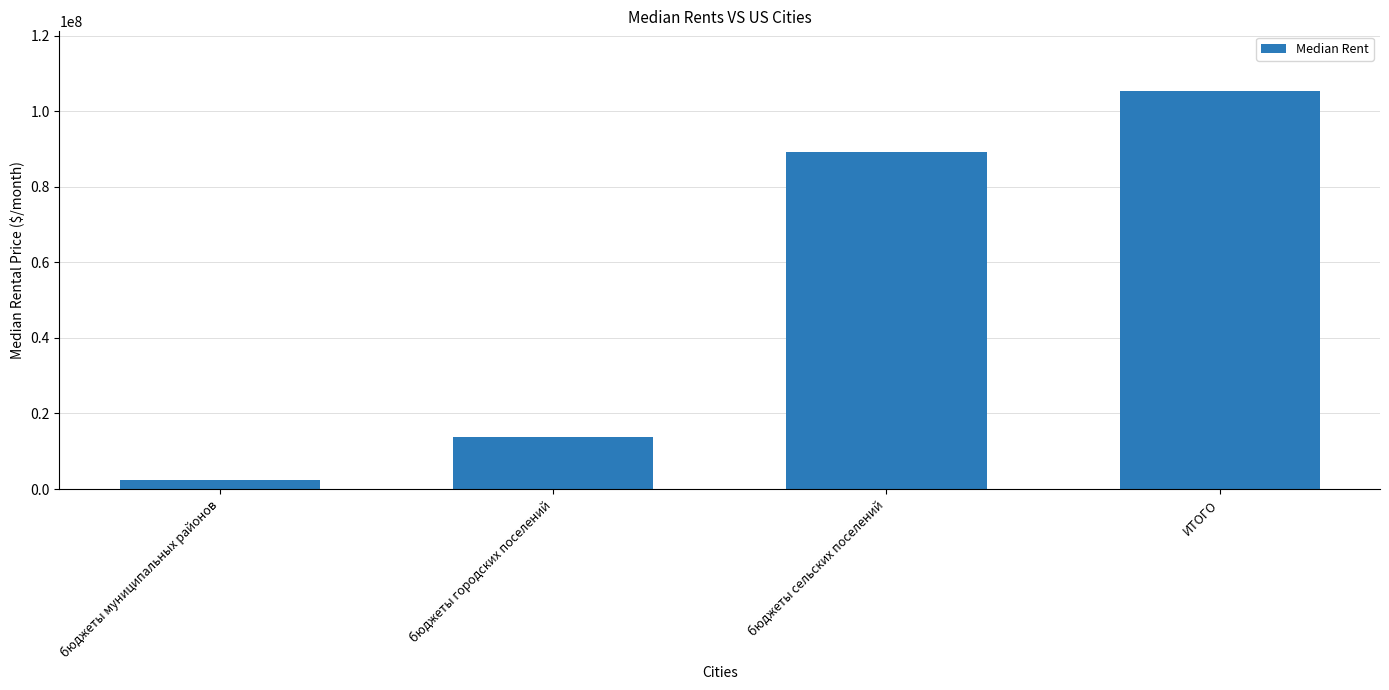

What position from the right is бюджеты сельских поселений?

2